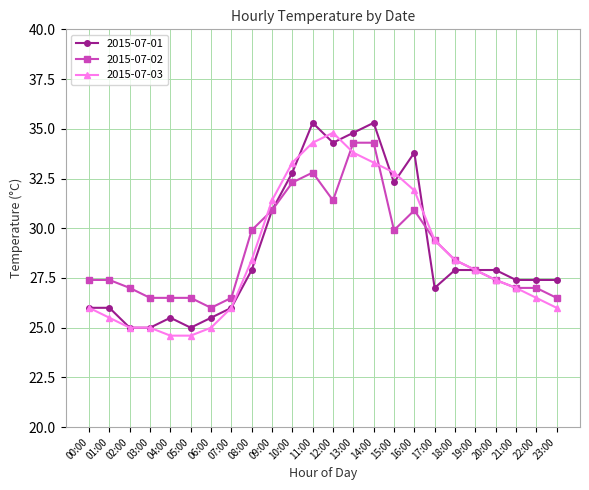

Count the number of data series in this chart.

3